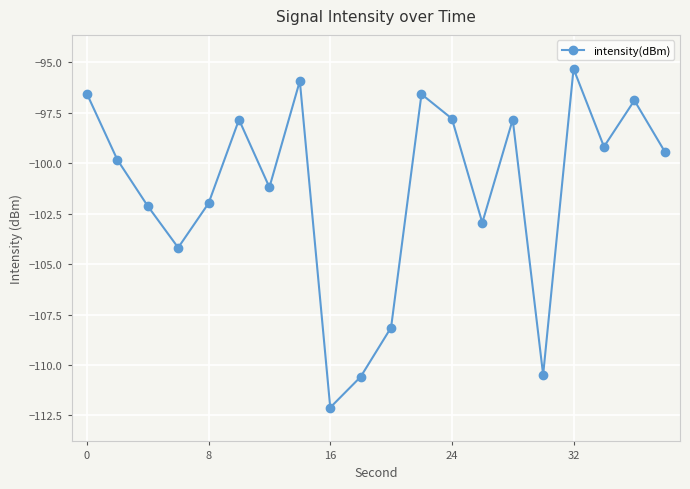

What is the value of the 2nd point from the left?

-99.8